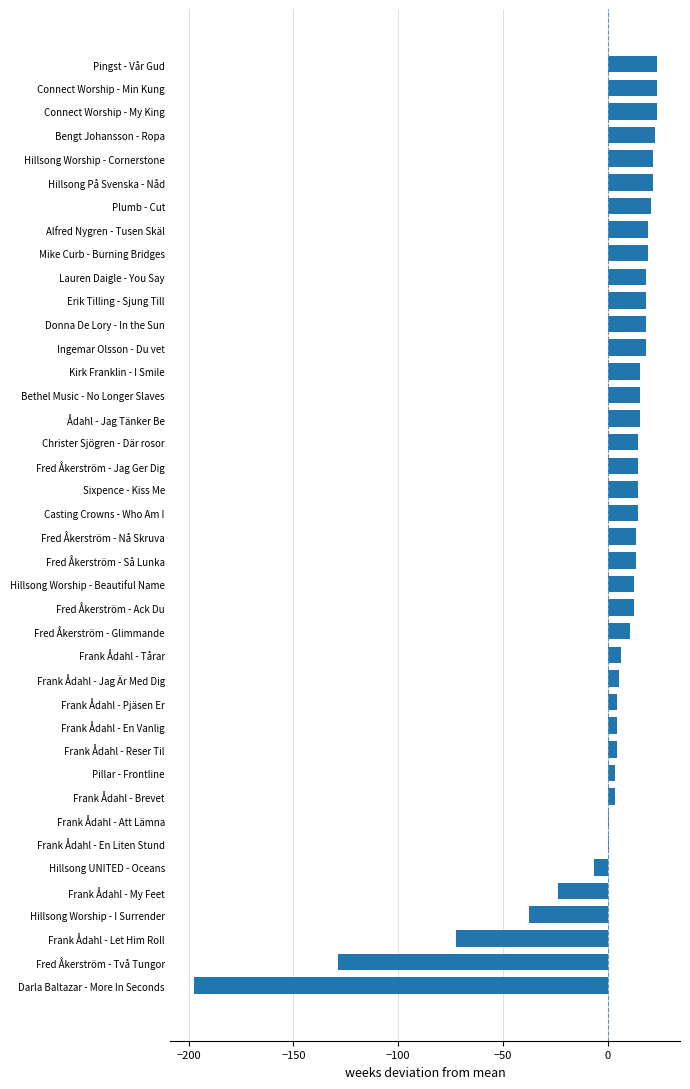

What is the sum of the values at Frank Ådahl - My Feet and Fred Åkerström - Nå Skruva?

-10.2